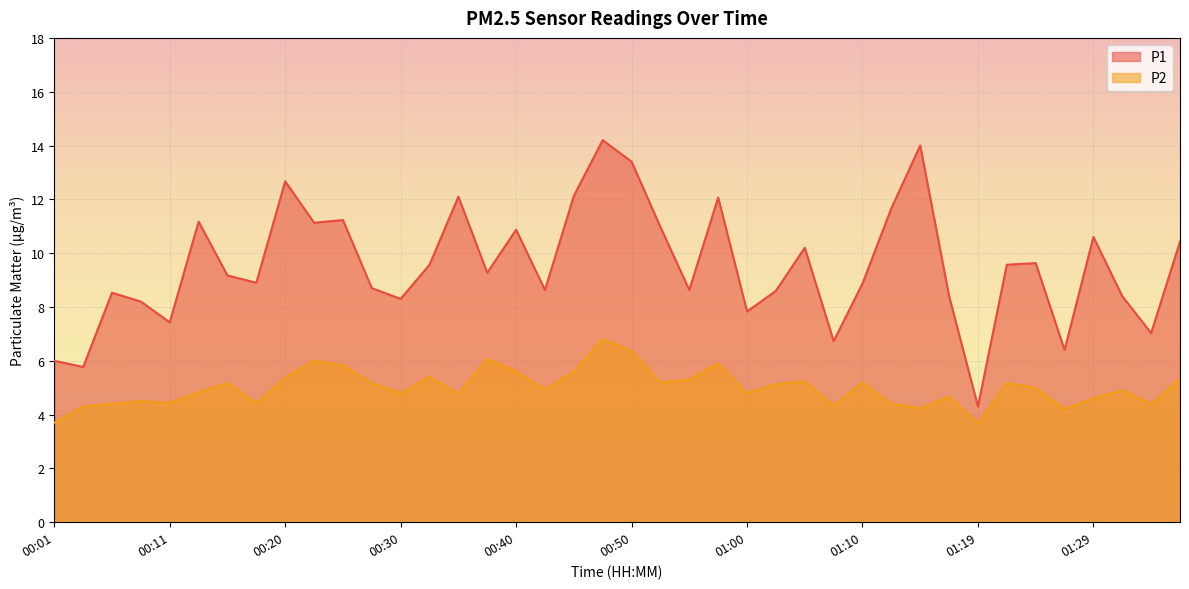

Reading right to left, transcribe all the data shown in this chart.

P1: 01:37=10.4	01:34=7.0	01:32=8.4	01:29=10.6	01:27=6.4	01:24=9.6	01:22=9.6	01:19=4.3	01:17=8.4	01:14=14.0	01:12=11.7	01:10=8.9	01:07=6.7	01:05=10.2	01:02=8.6	01:00=7.8	00:57=12.1	00:55=8.6	00:53=11.0	00:50=13.4	00:48=14.2	00:45=12.1	00:43=8.6	00:40=10.9	00:38=9.3	00:35=12.1	00:33=9.6	00:30=8.3	00:28=8.7	00:25=11.2	00:23=11.1	00:20=12.7	00:18=8.9	00:15=9.2	00:13=11.2	00:11=7.4	00:08=8.2	00:06=8.5	00:03=5.8	00:01=6.0
P2: 01:37=5.3	01:34=4.4	01:32=4.9	01:29=4.6	01:27=4.2	01:24=5.0	01:22=5.2	01:19=3.7	01:17=4.7	01:14=4.2	01:12=4.4	01:10=5.2	01:07=4.3	01:05=5.2	01:02=5.1	01:00=4.8	00:57=5.9	00:55=5.3	00:53=5.2	00:50=6.4	00:48=6.8	00:45=5.6	00:43=4.9	00:40=5.6	00:38=6.1	00:35=4.8	00:33=5.4	00:30=4.8	00:28=5.2	00:25=5.8	00:23=6.0	00:20=5.4	00:18=4.4	00:15=5.2	00:13=4.8	00:11=4.4	00:08=4.5	00:06=4.4	00:03=4.3	00:01=3.7